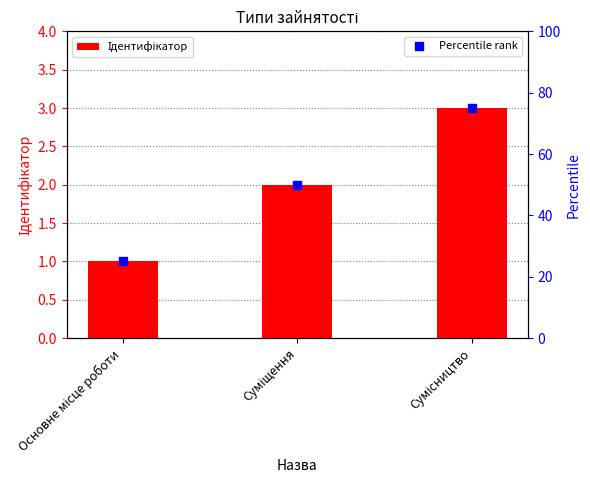

Which series contains the lowest Y value?

Ідентифікатор